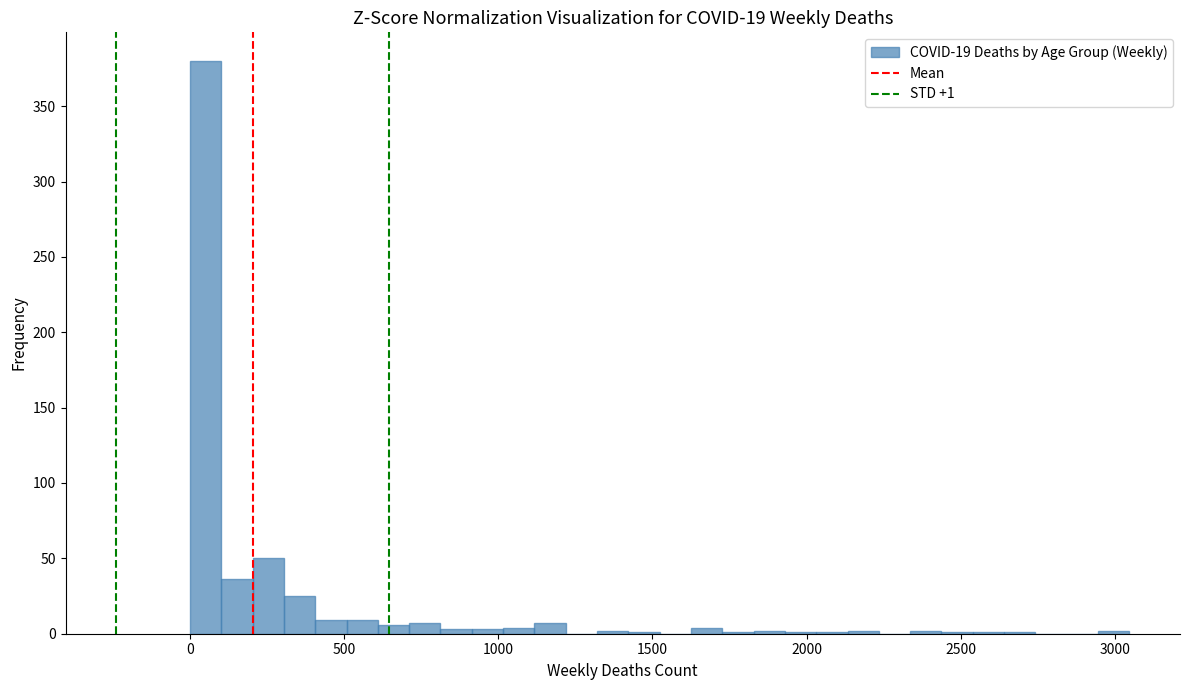

Read against the x-axis, roughly where is the centre of the tallest bar?

50